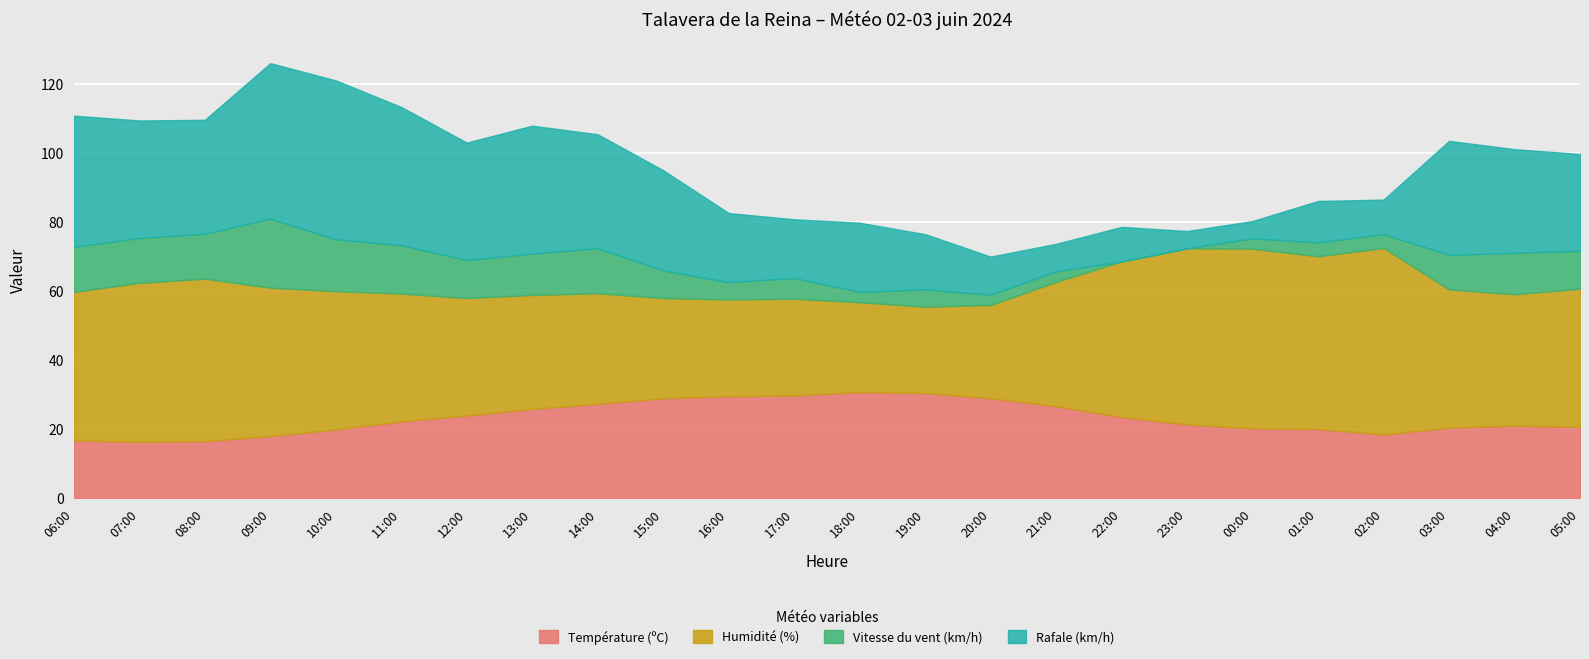

At how many categories does at least one series exceed 46?

5